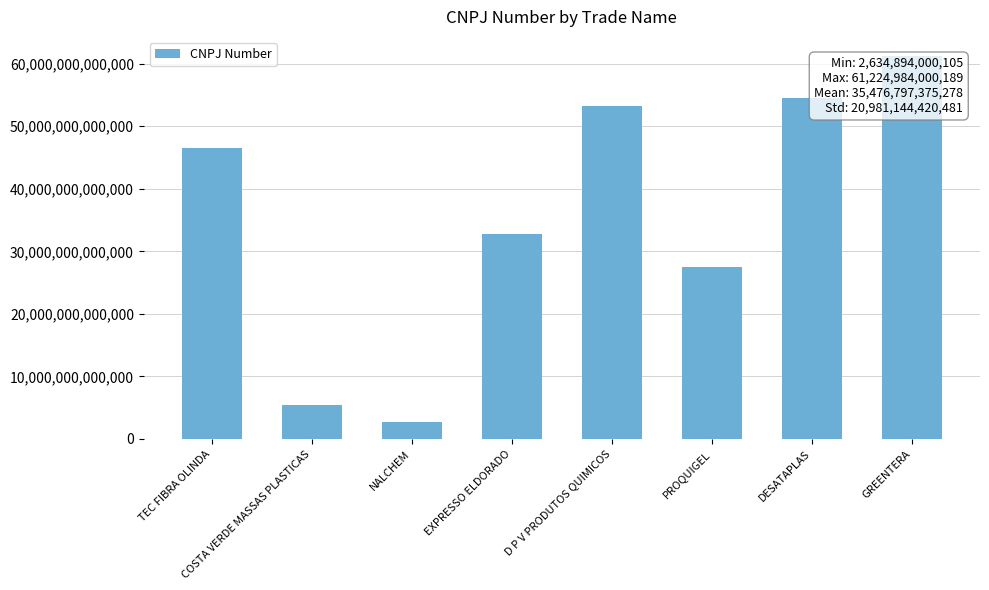

What is the label of the 1st bar from the right?

GREENTERA